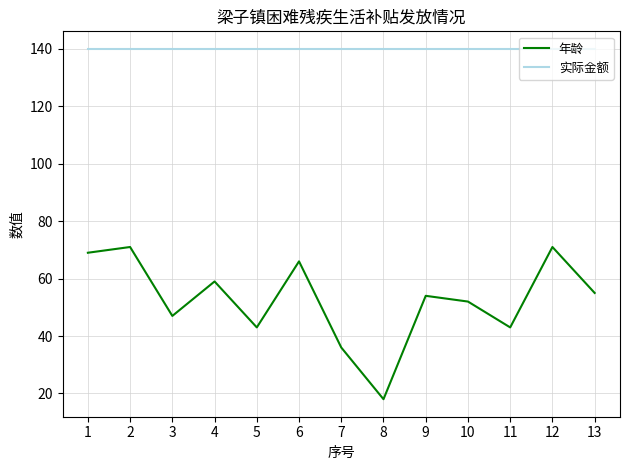

Rank the series by their average value, from highest to lowest.

实际金额, 年龄